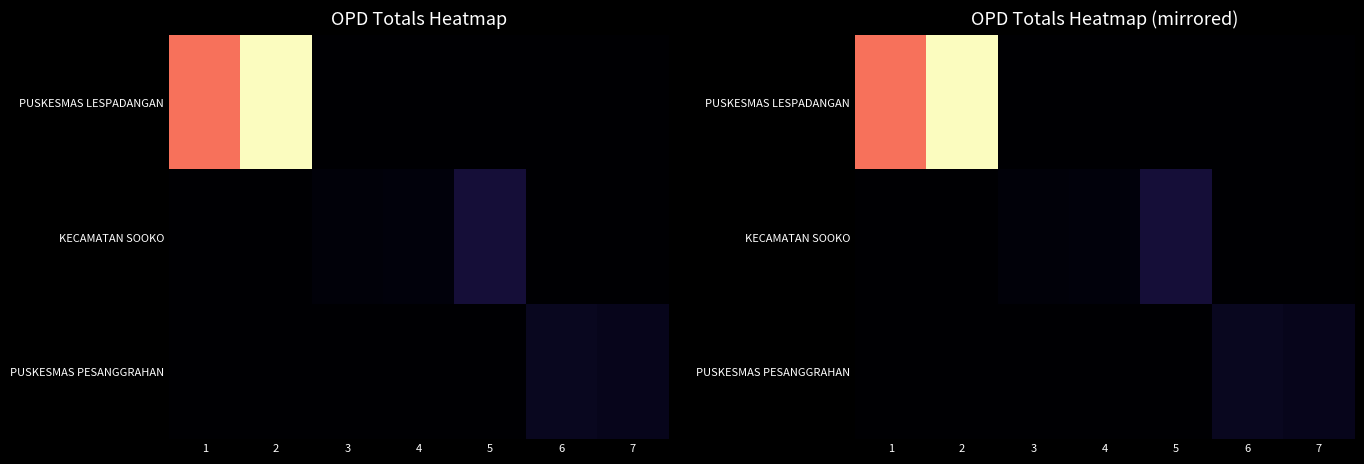

Is it true that PUSKESMAS PESANGGRAHAN equals -255515 at 5?

False